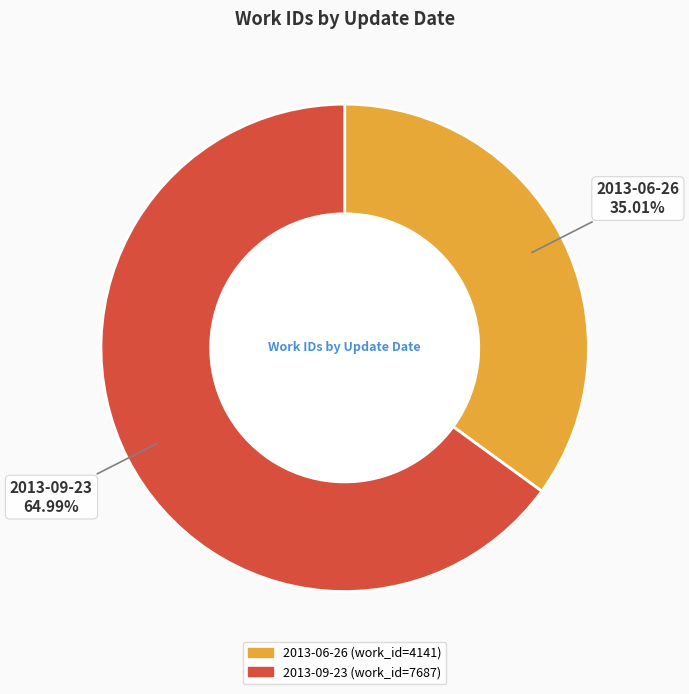

What is the ratio of the value at 2013-09-23 to the value at 2013-06-26?

1.9